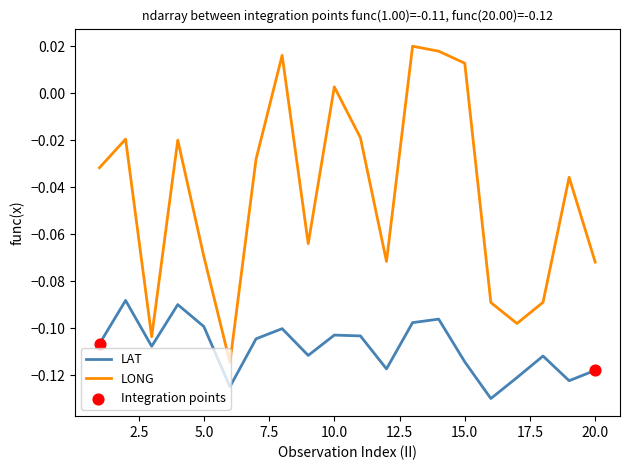

Which series has the largest total across all categories?

LONG